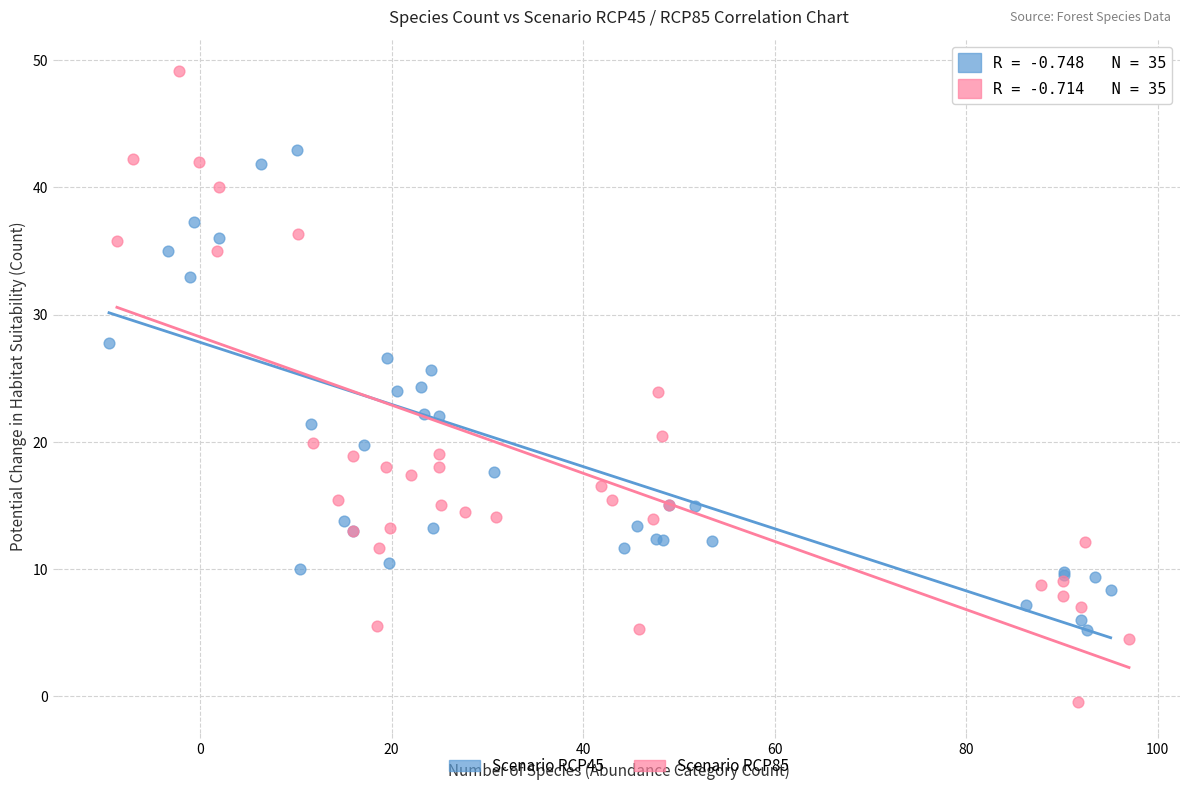

Which series contains the lowest Y value?

Scenario RCP85